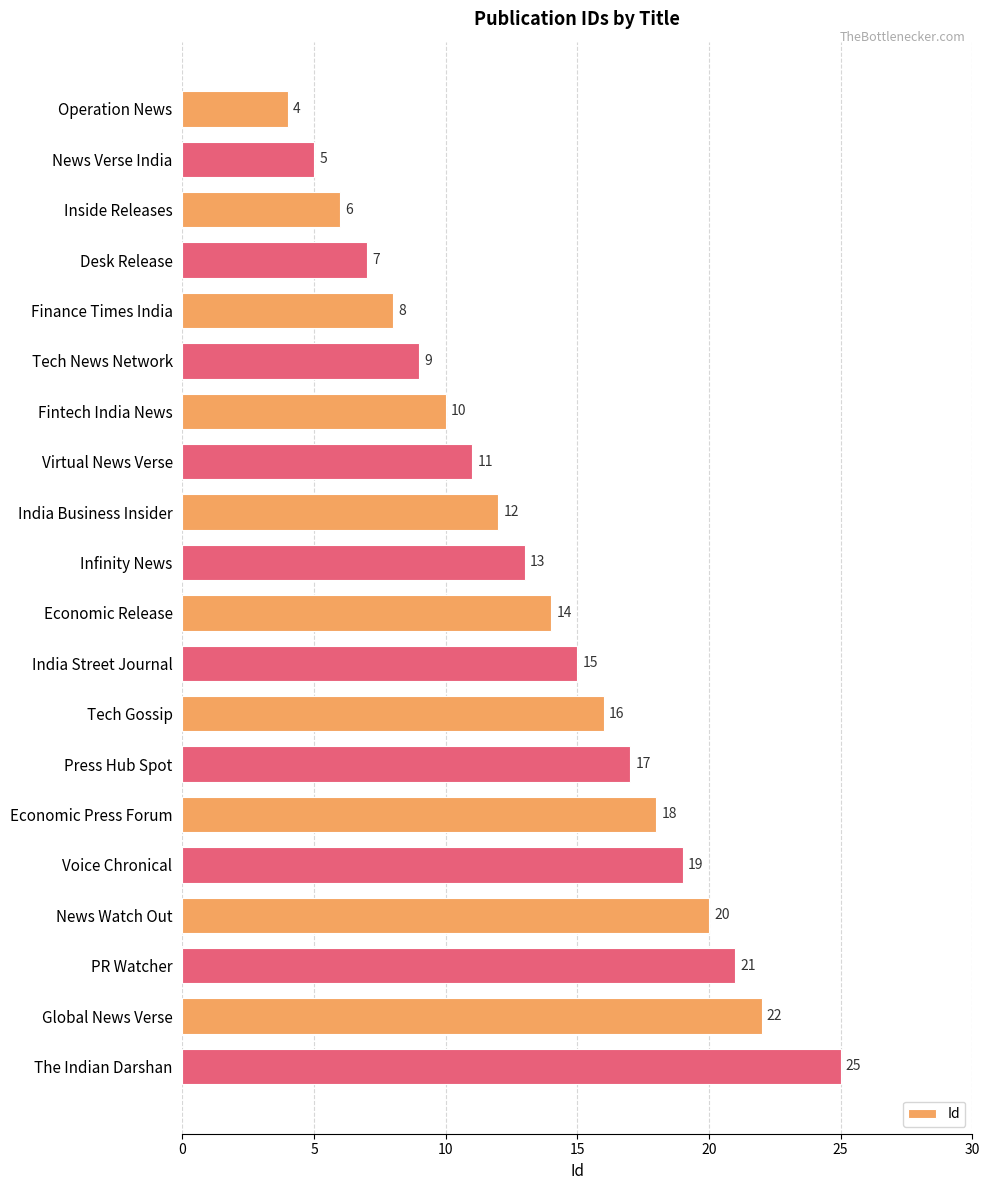

Reading bottom to top, what are all the values shown in this chart?

25	22	21	20	19	18	17	16	15	14	13	12	11	10	9	8	7	6	5	4